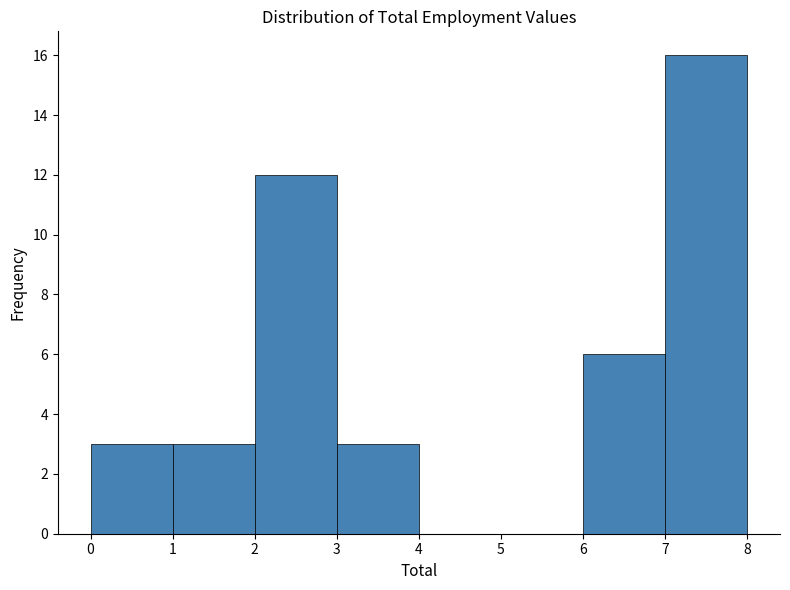

Over which range of the x-axis is the bar tallest?

7 to 8